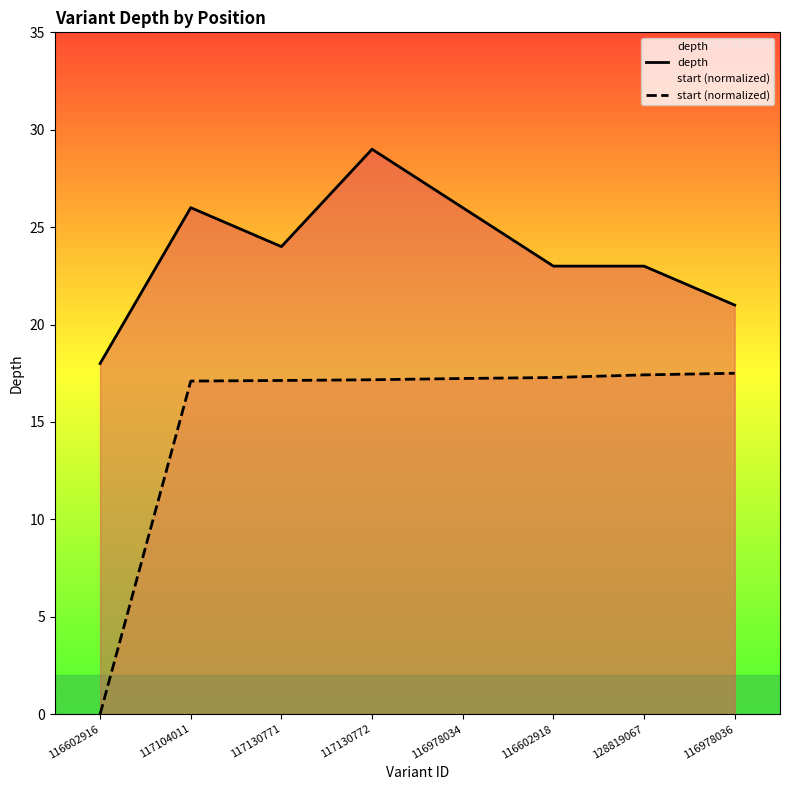

What is the difference between the highest and lowest values at 128819067?

5.6